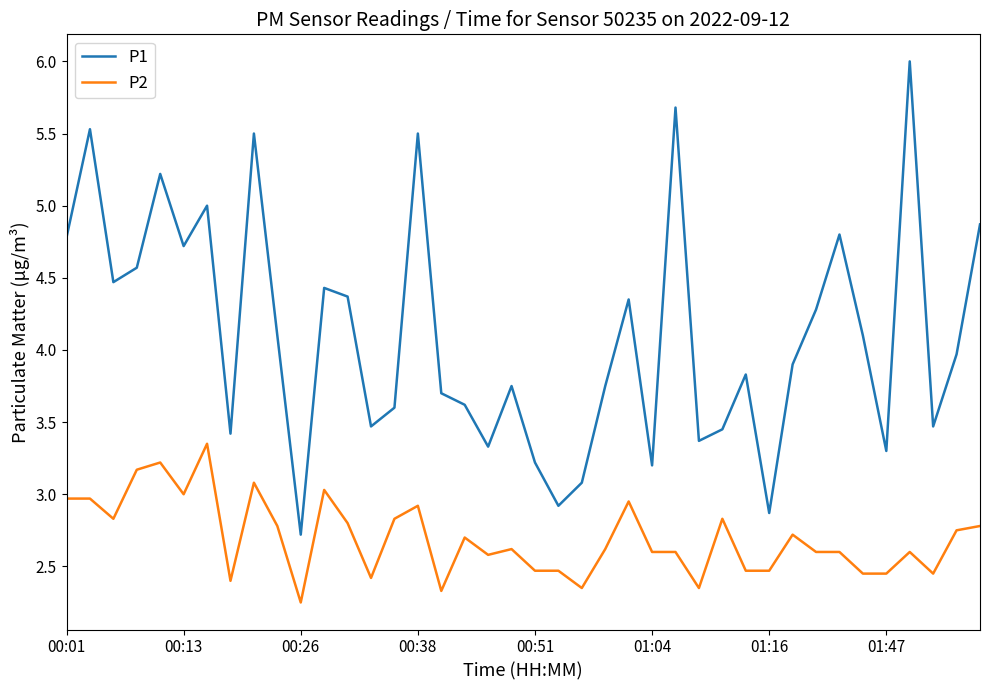

What is the difference between the maximum and minimum values in the P2 series?

1.1